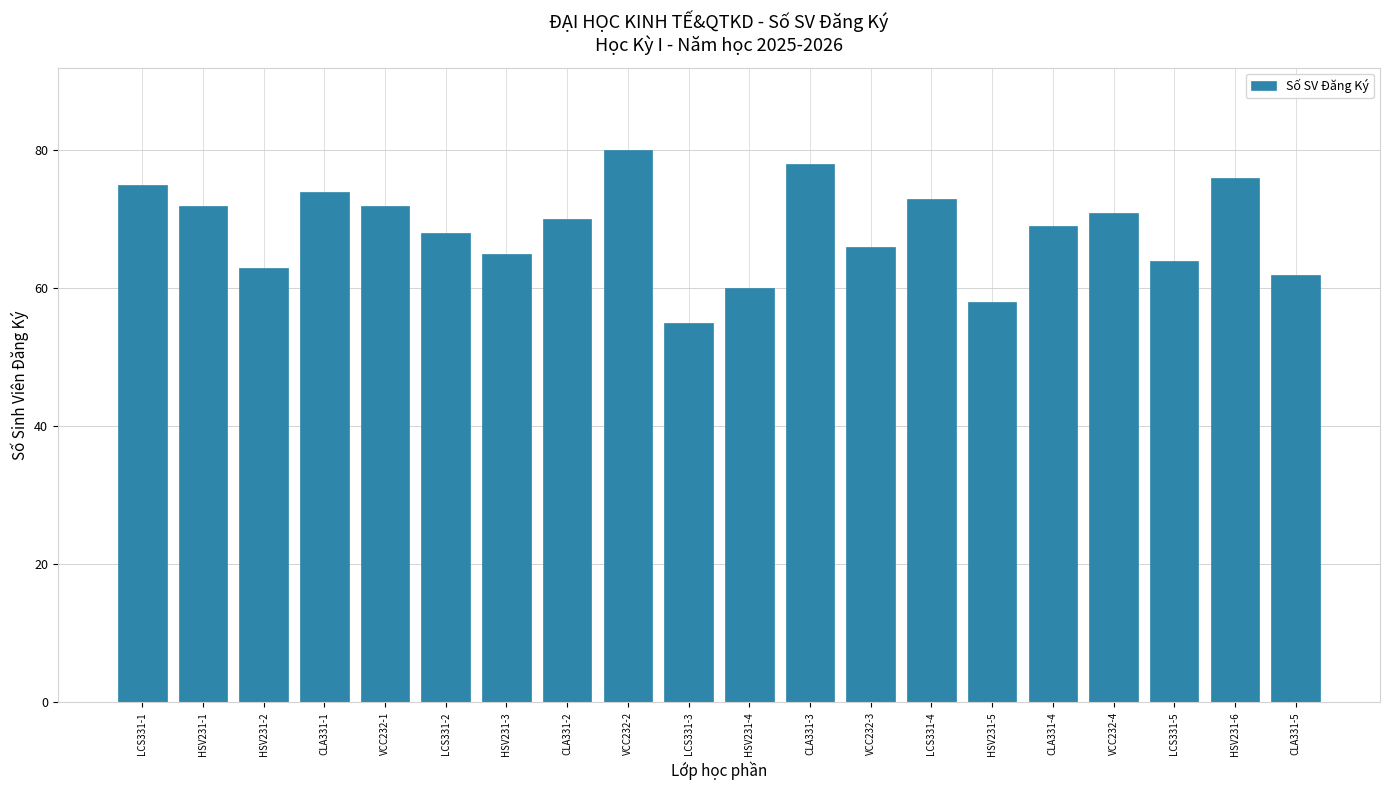

What is the greatest value displayed?

80